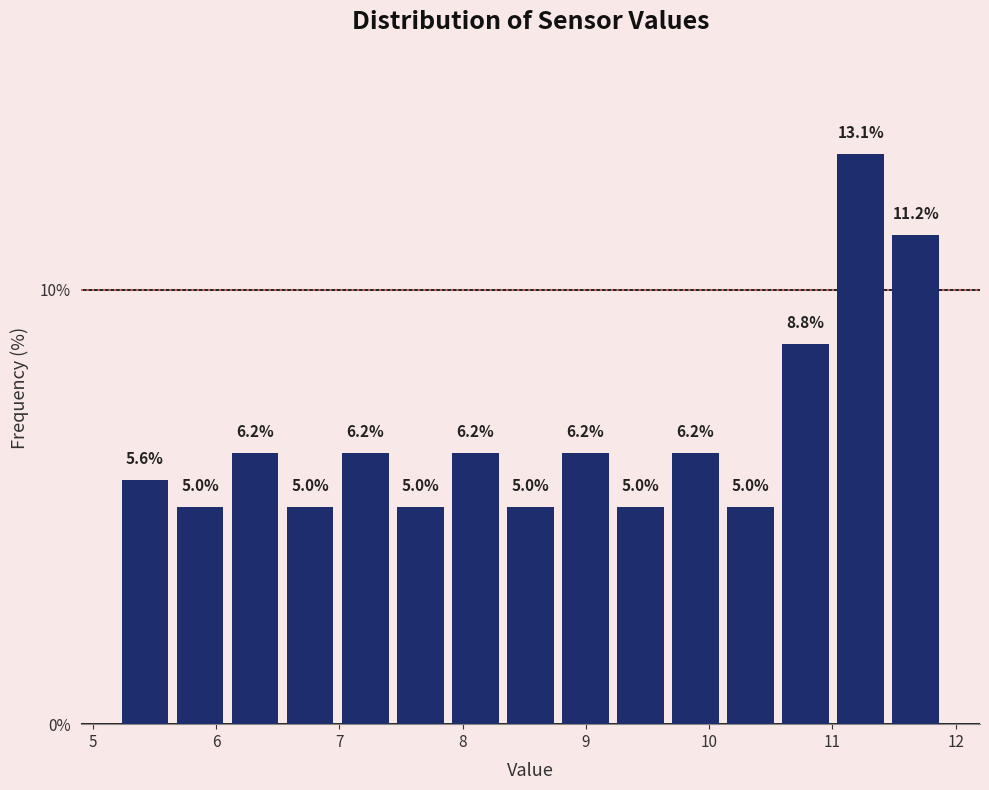

Reading left to right, transcribe this chart: for each bar, give the range it covers on the x-axis and its height. The bar edges are not printed on the chart, so give them approximately, as read against the axis.

5.2 to 5.6: 5.6
5.6 to 6.1: 5.0
6.1 to 6.5: 6.2
6.5 to 7.0: 5.0
7.0 to 7.4: 6.2
7.4 to 7.9: 5.0
7.9 to 8.3: 6.2
8.3 to 8.8: 5.0
8.8 to 9.2: 6.2
9.2 to 9.7: 5.0
9.7 to 10.1: 6.2
10.1 to 10.6: 5.0
10.6 to 11.0: 8.8
11.0 to 11.5: 13.1
11.5 to 11.9: 11.2